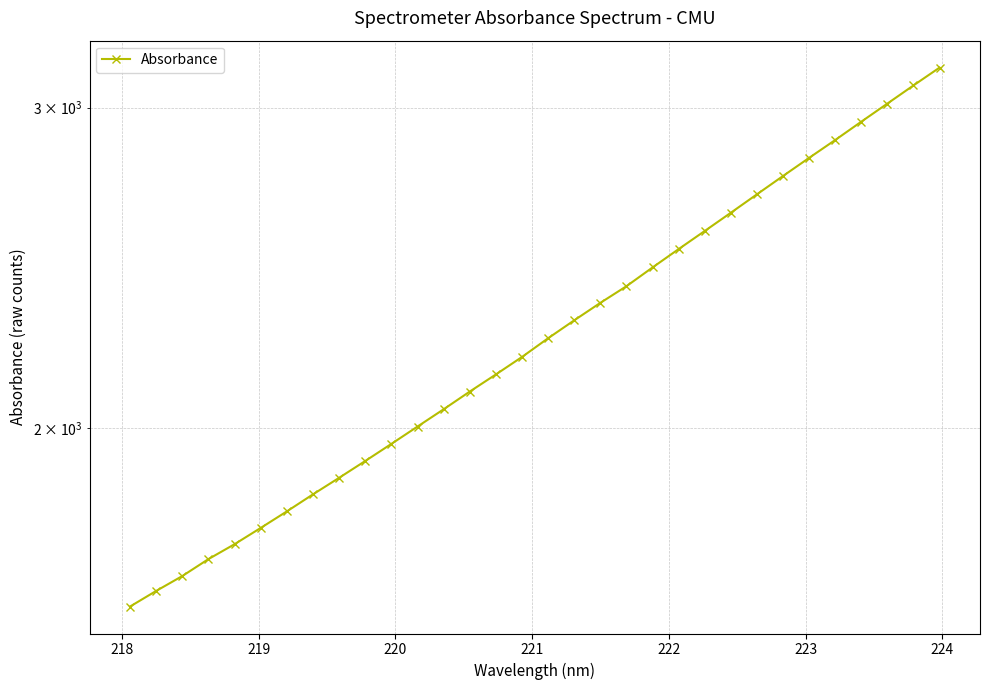

What is the smallest value displayed?

1595.1